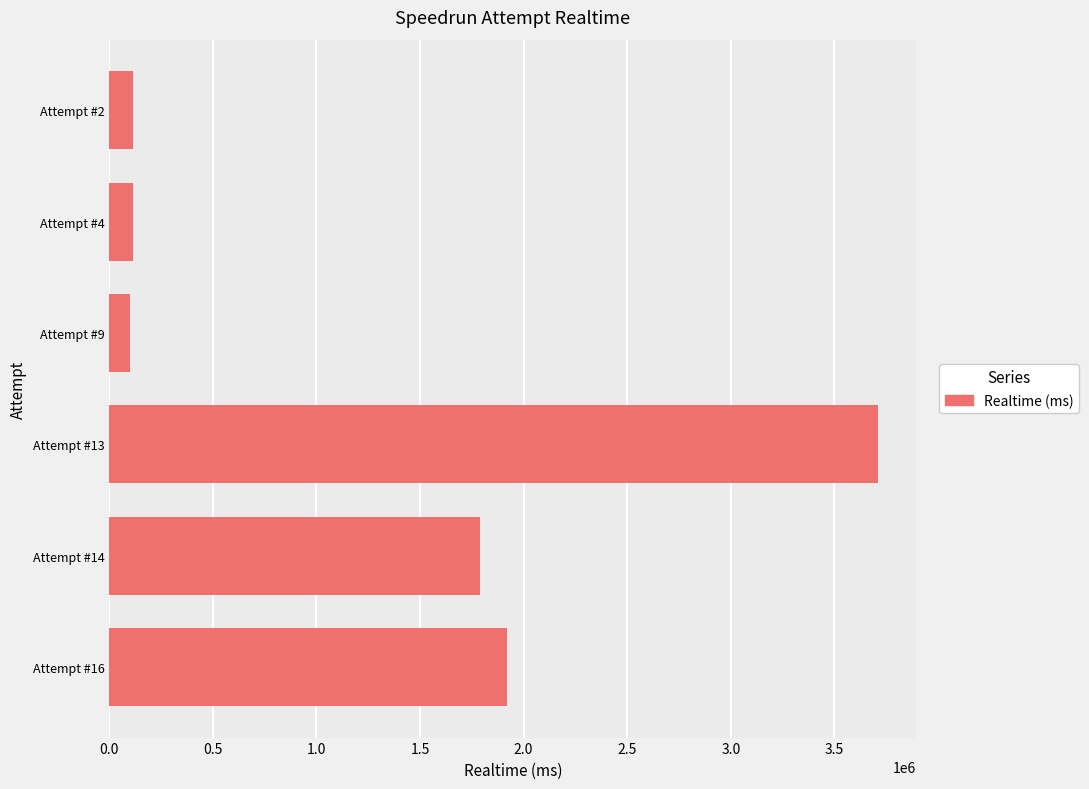

The value at Attempt #2 is 115829. True or false?

True